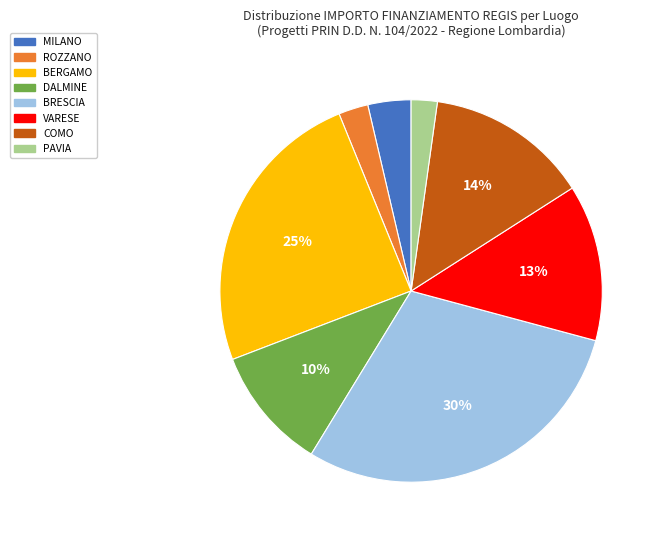

To the nearest percent, what is the average slice percentage?

12%